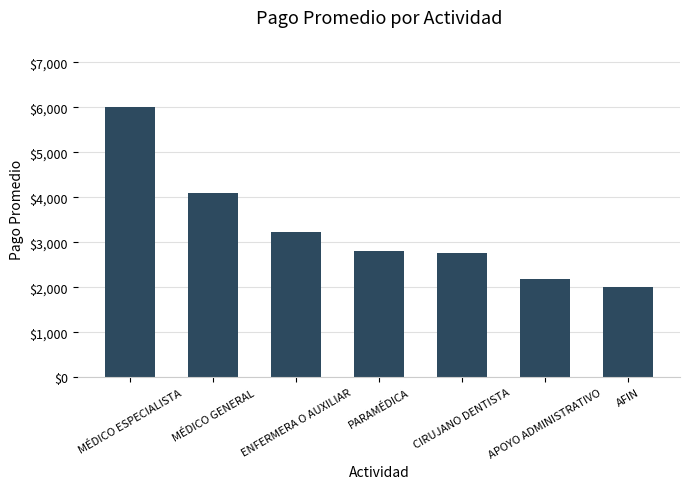

The value at AFIN is 1398.1. True or false?

False